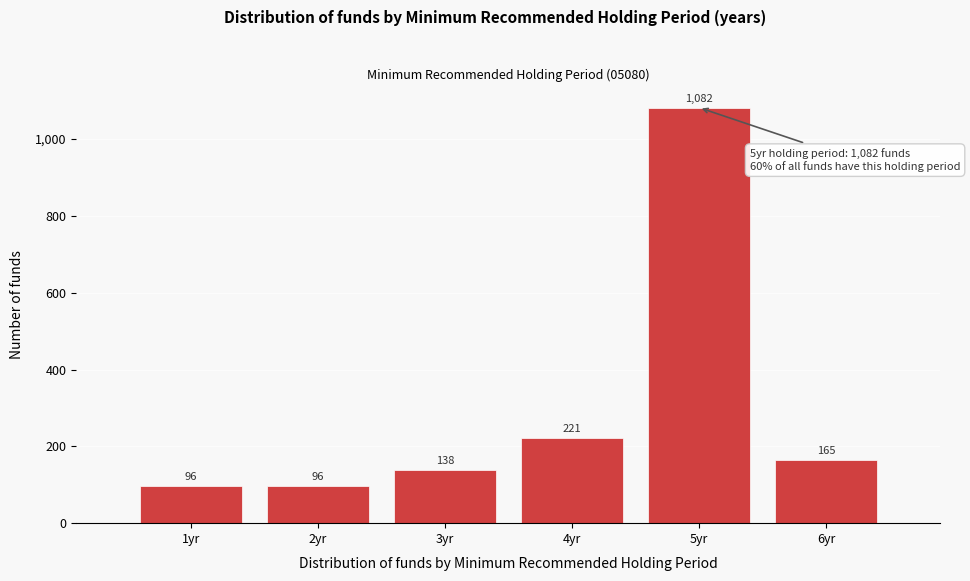

Reading right to left, transcribe all the data shown in this chart.

165	1082	221	138	96	96